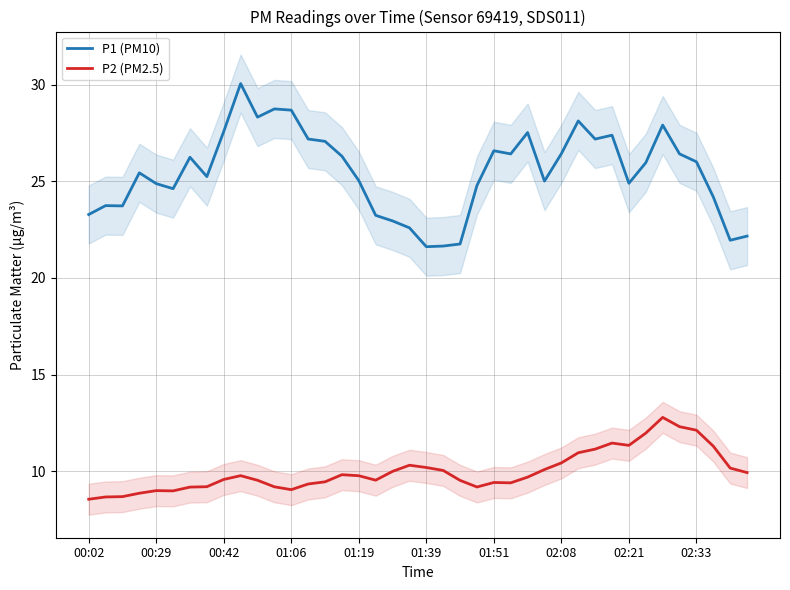

Reading left to right, list all the values displayed in this chart.

P1 (PM10): 23.3	23.7	23.7	25.4	24.9	24.6	26.2	25.2	27.6	30.0	28.3	28.7	28.7	27.2	27.1	26.3	25.0	23.2	23.0	22.6	21.6	21.7	21.8	24.8	26.6	26.4	27.5	25.0	26.4	28.1	27.2	27.4	24.9	26.0	27.9	26.4	26.0	24.2	22.0	22.2
P2 (PM2.5): 8.6	8.7	8.7	8.9	9.0	9.0	9.2	9.2	9.6	9.8	9.5	9.2	9.1	9.4	9.5	9.8	9.8	9.6	10.0	10.3	10.2	10.1	9.5	9.2	9.4	9.4	9.7	10.1	10.4	11.0	11.2	11.5	11.4	12.0	12.8	12.3	12.1	11.3	10.2	9.9